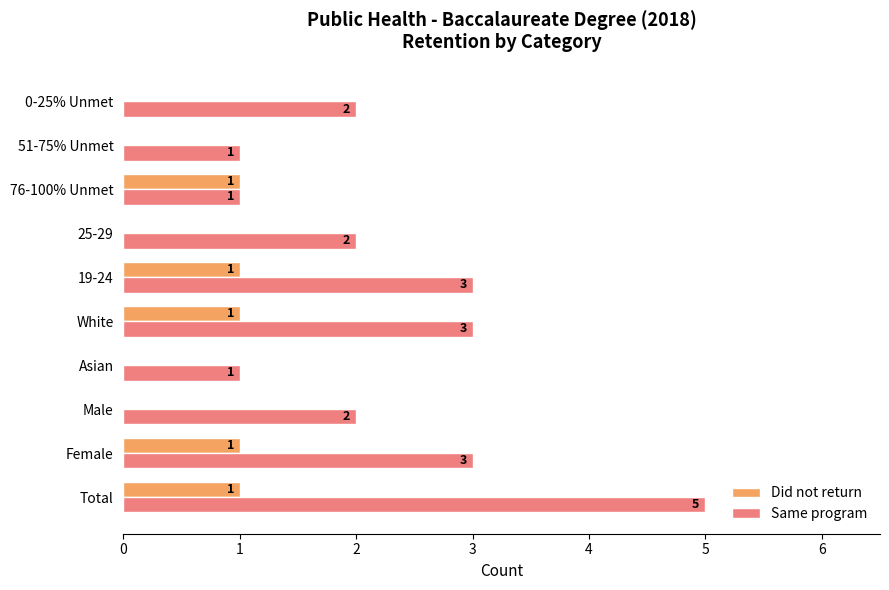

What is the sum of all Did not return values?

5